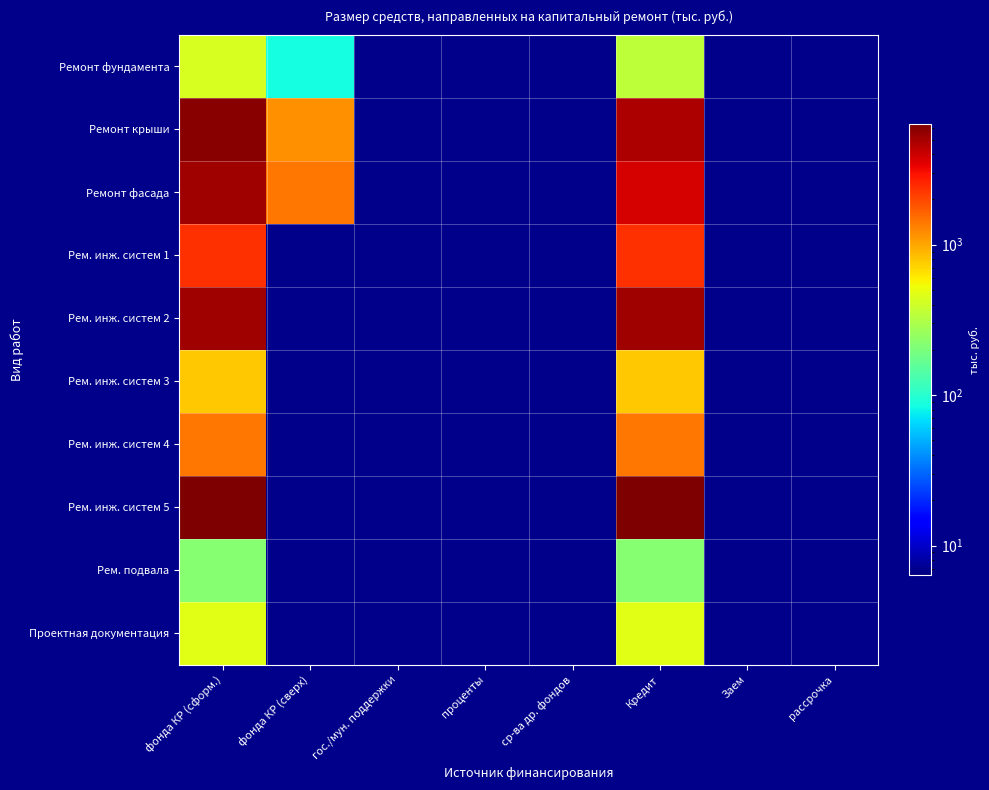

What is the maximum value shown in the chart?

6351.8